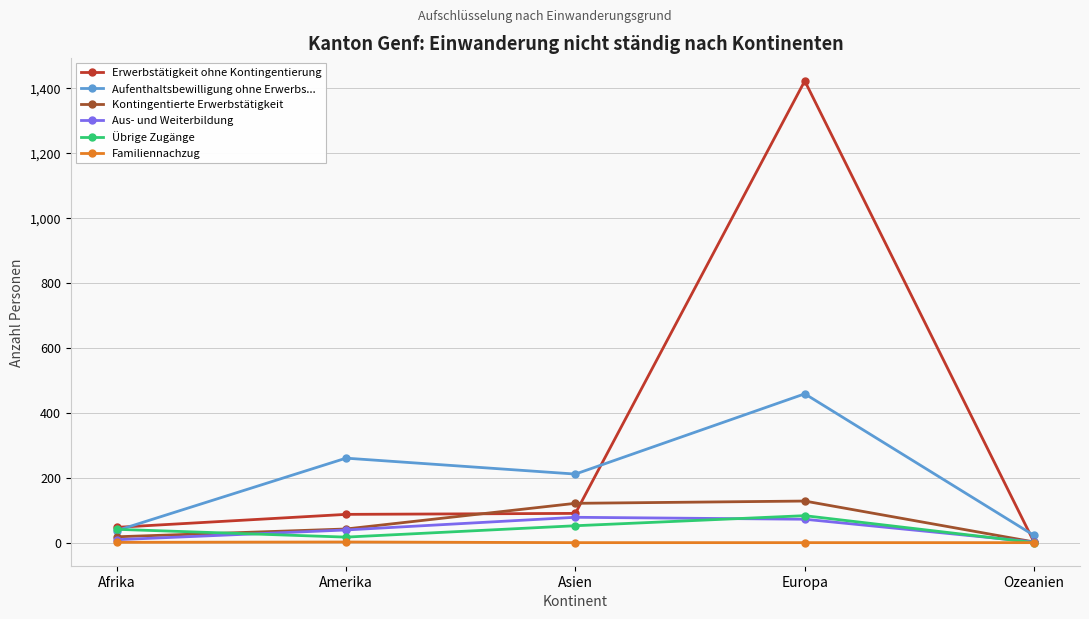

What is the average value of the Aufenthaltsbewilligung ohne Erwerbs... series?

198